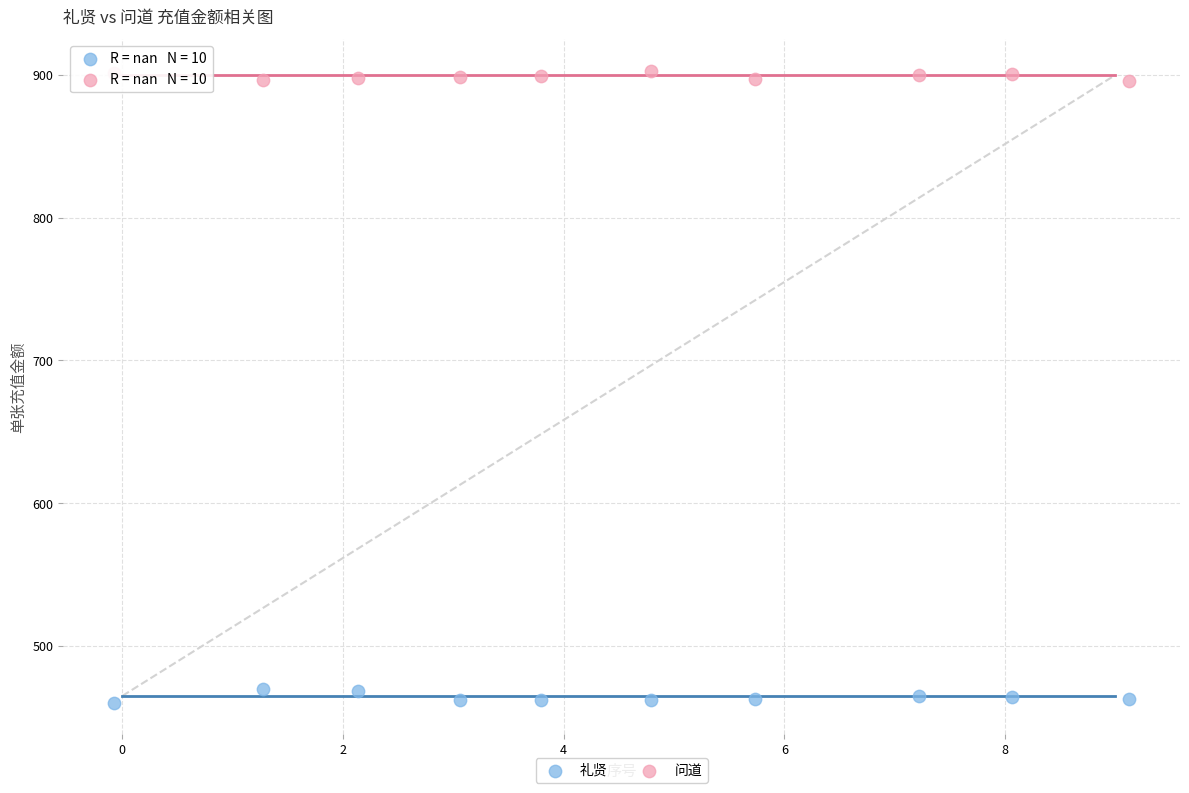

Which series reaches the minimum Y coordinate?

礼贤